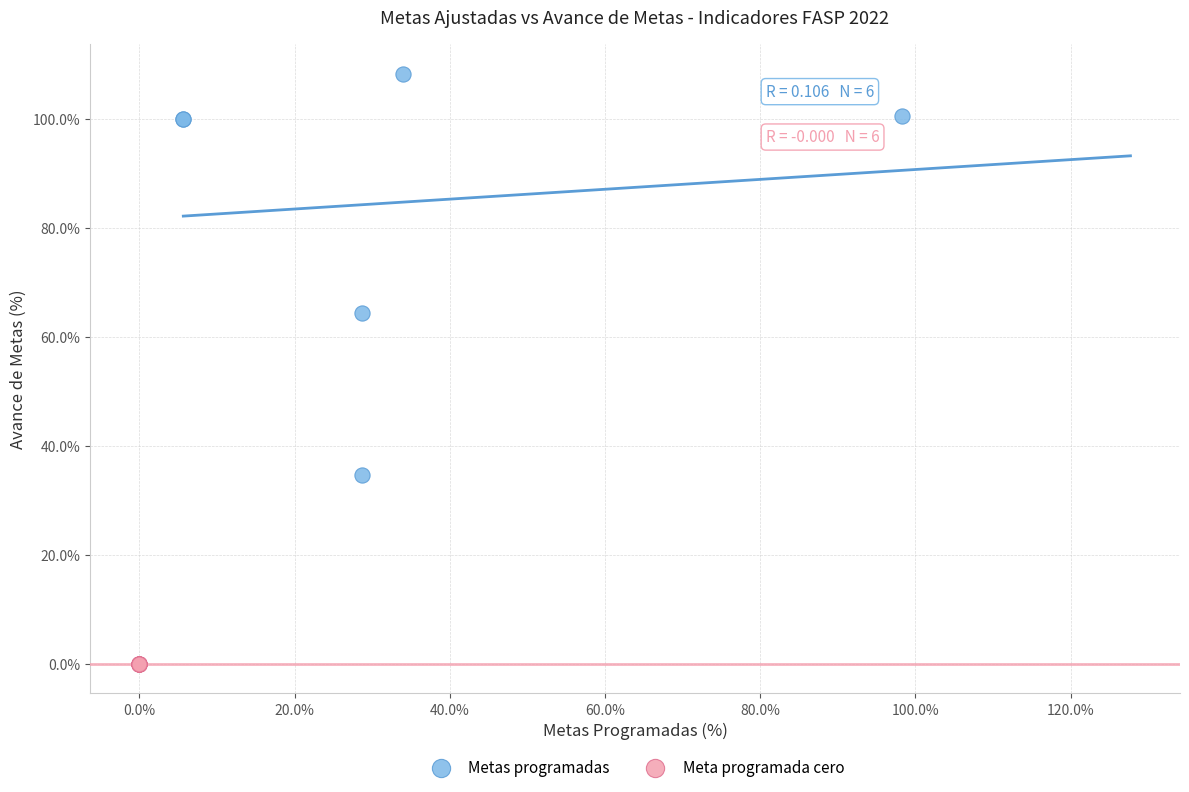

Which series reaches the minimum Y coordinate?

Meta programada cero